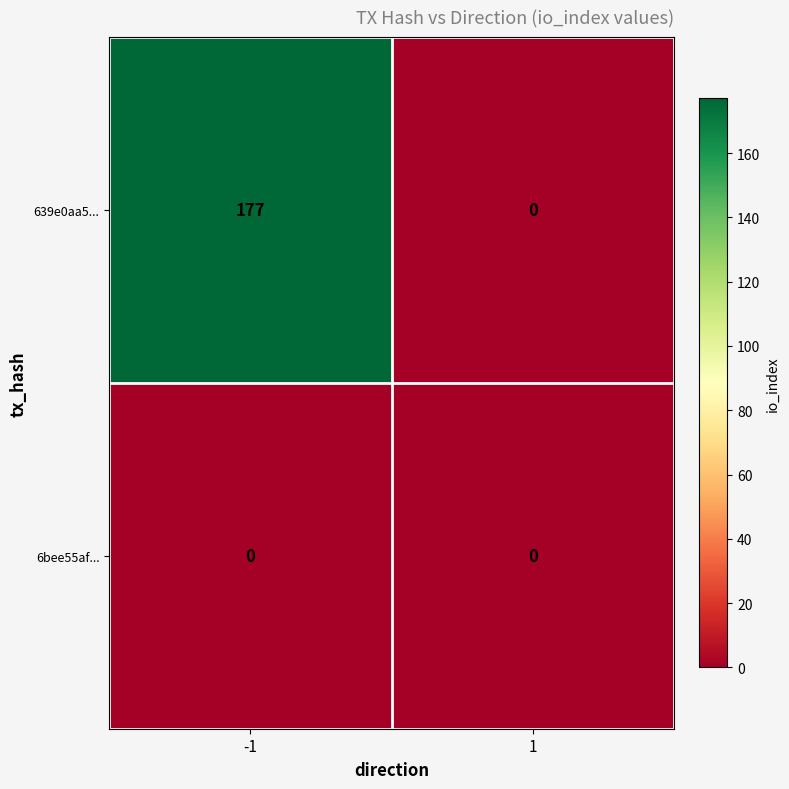

What is the sum of all 639e0aa5... values?

177